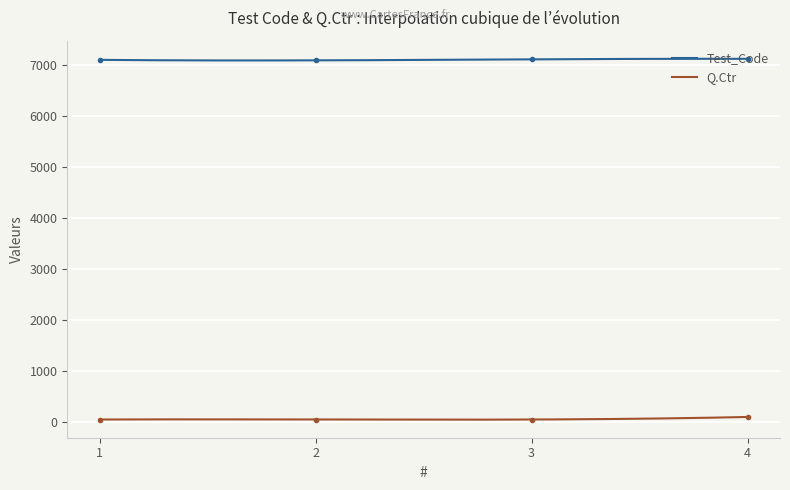

True or false: Test_Code and Q.Ctr cross at least once.

False